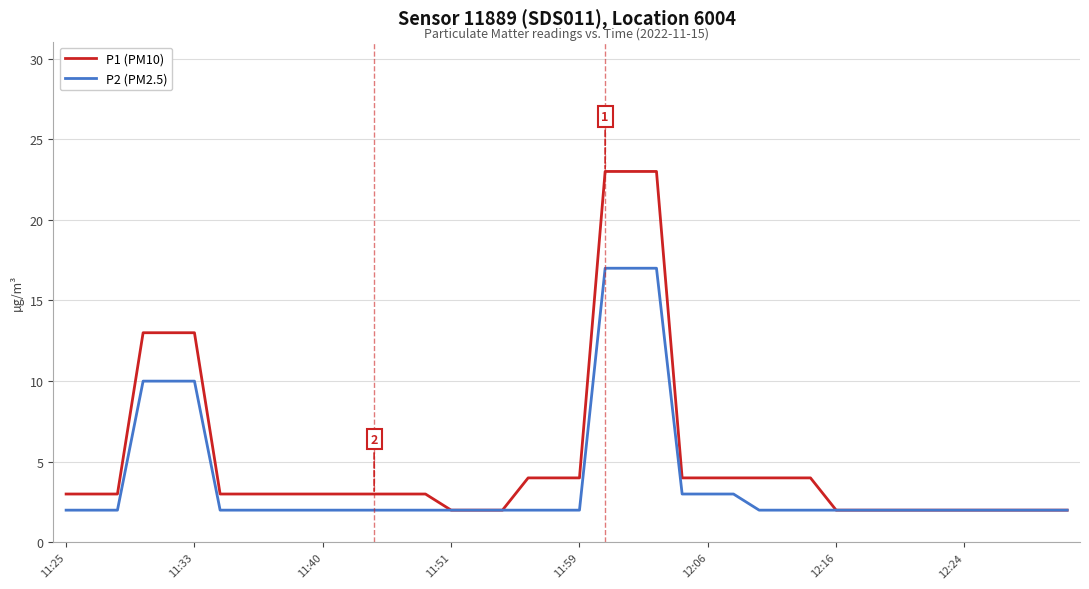

Which series has the largest total across all categories?

P1 (PM10)